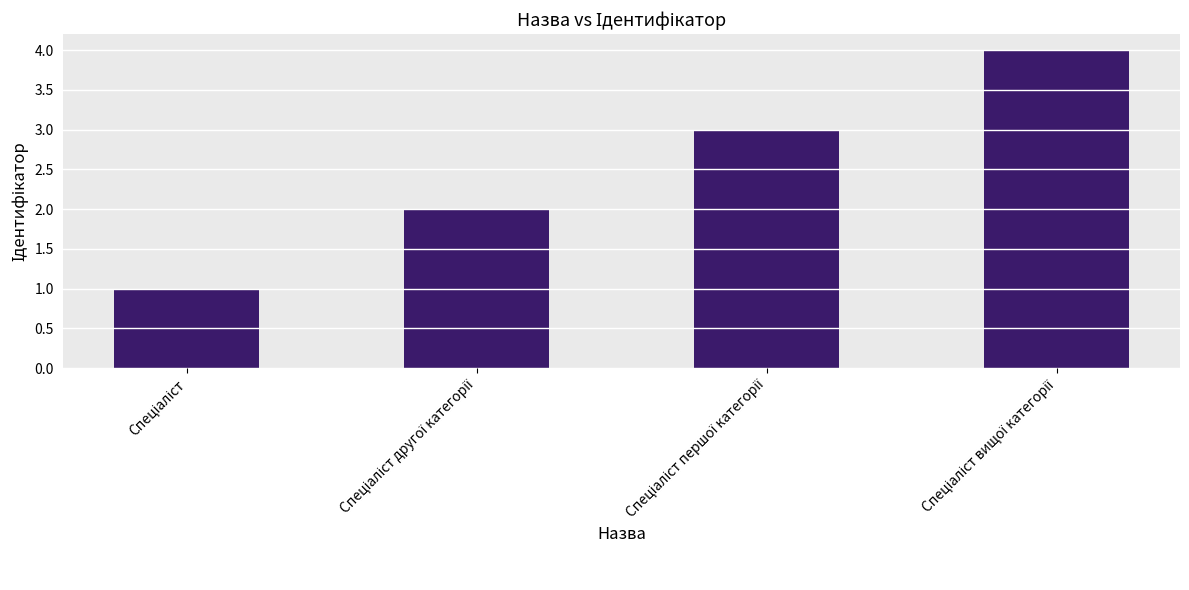

What is the greatest value displayed?

4